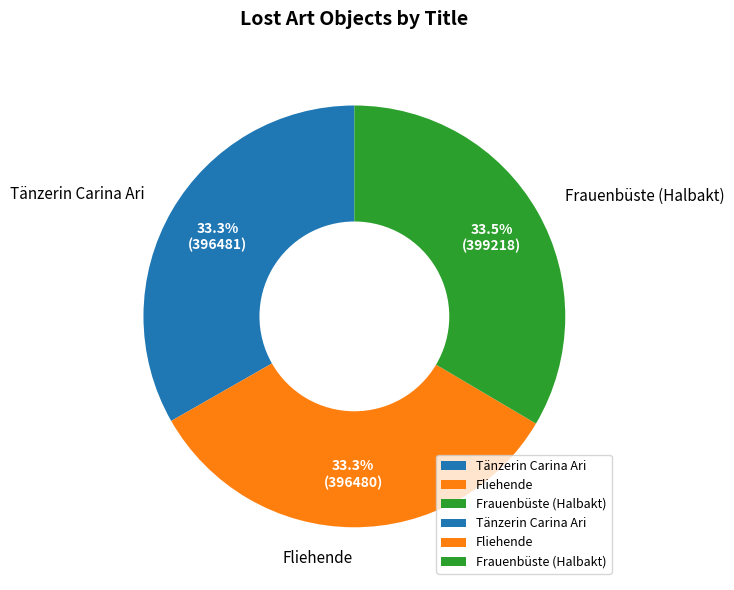

Is it true that Frauenbüste (Halbakt) is 20% of the pie?

False